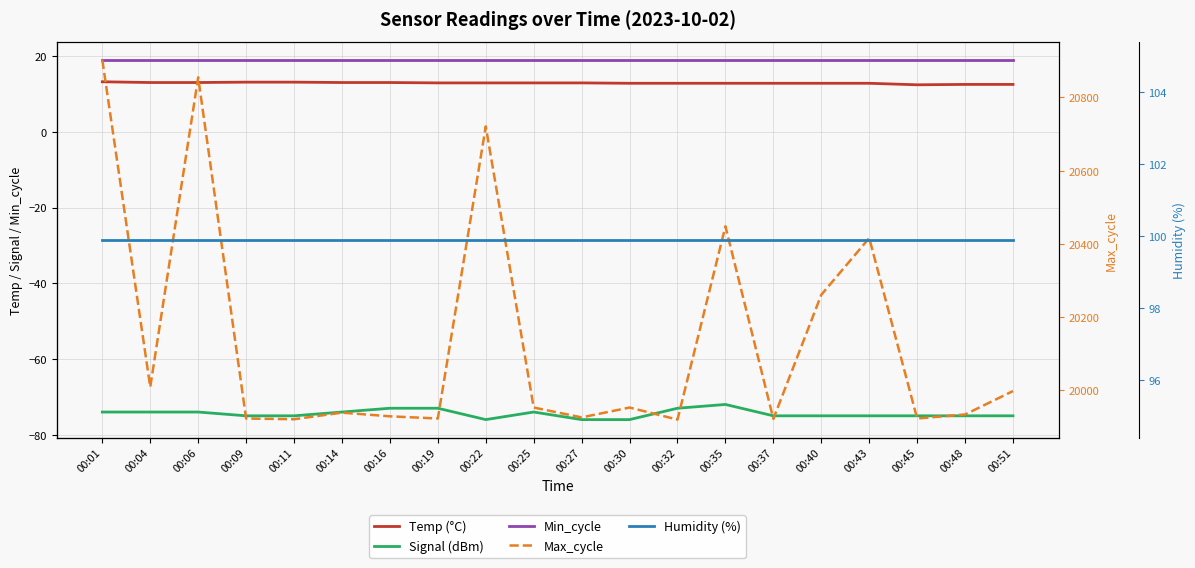

What is the total value across all series at 00:04?

20066.9